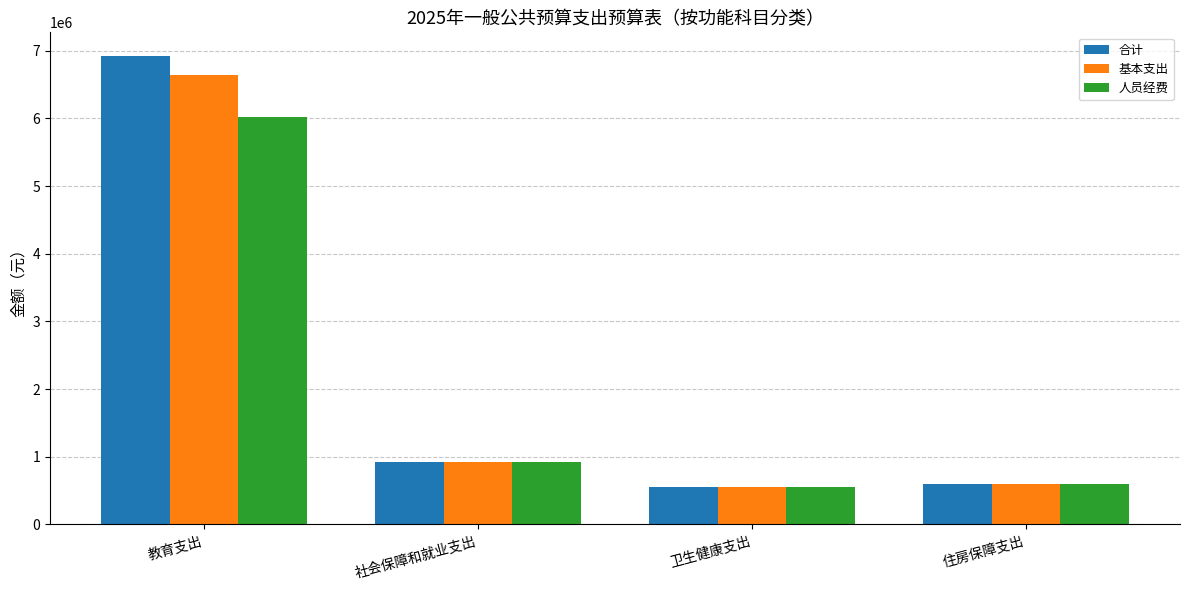

List the series in order of their overall mean, highest first.

合计, 基本支出, 人员经费